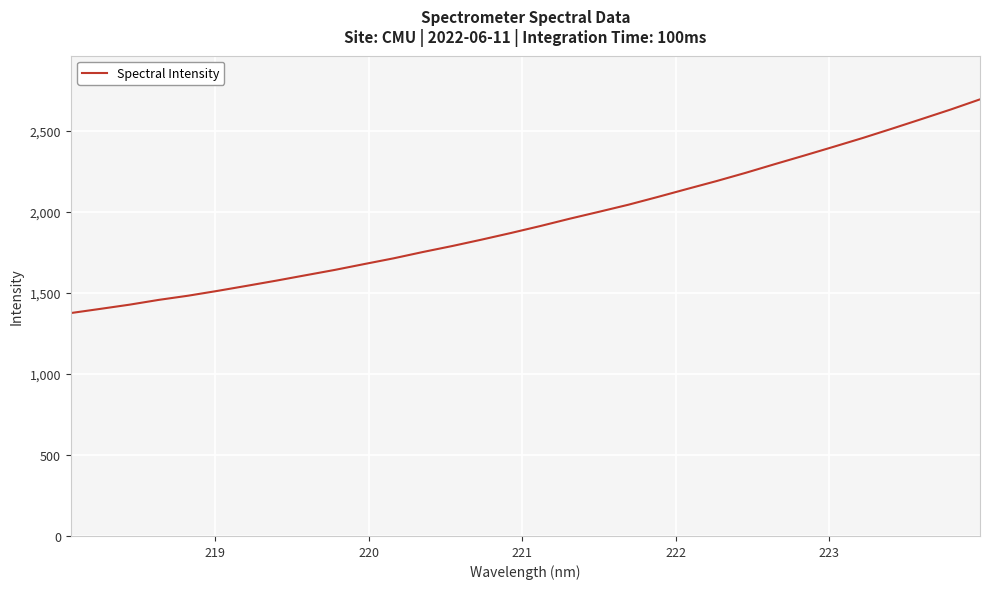

What is the maximum value shown in the chart?

2695.5